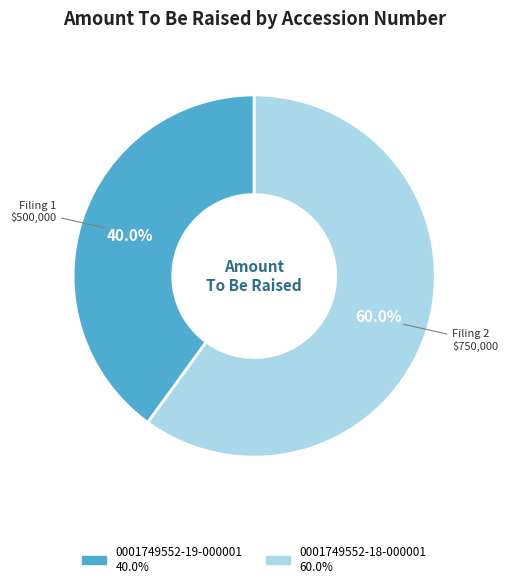

Rank the categories by value from highest to lowest.

0001749552-18-000001, 0001749552-19-000001